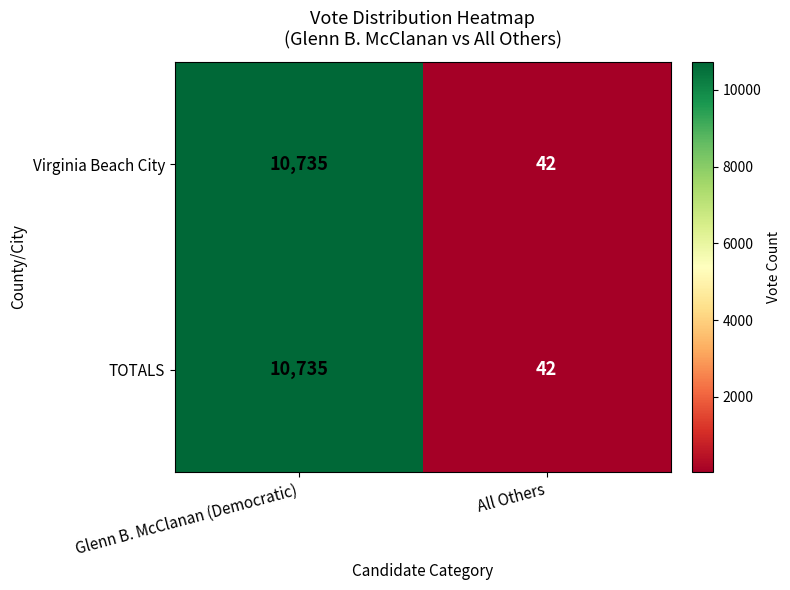

Read the TOTALS value at Glenn B. McClanan (Democratic), to the nearest 10.

10740